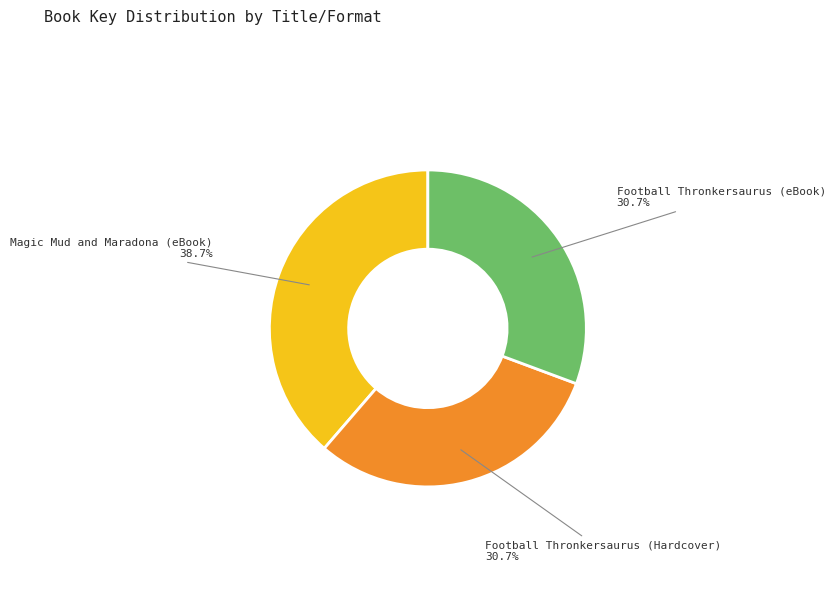

How many segments does this pie chart have?

3